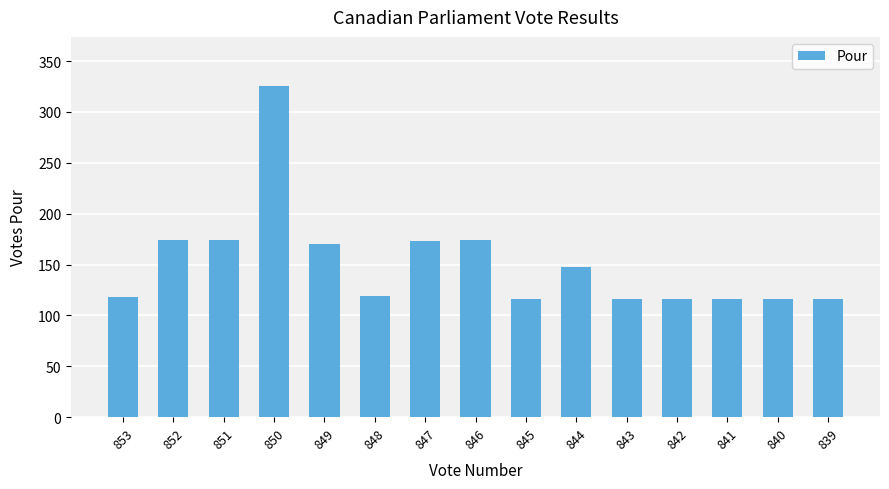

What is the sum of the values at 842 and 851?

290